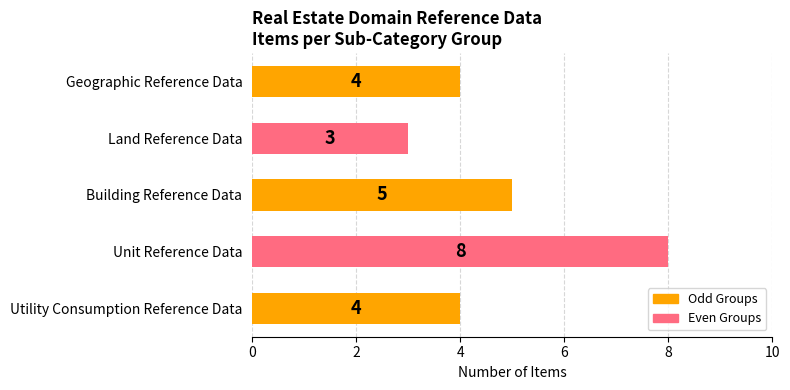

Reading top to bottom, extract all data points from this chart.

Geographic Reference Data=4	Land Reference Data=3	Building Reference Data=5	Unit Reference Data=8	Utility Consumption Reference Data=4